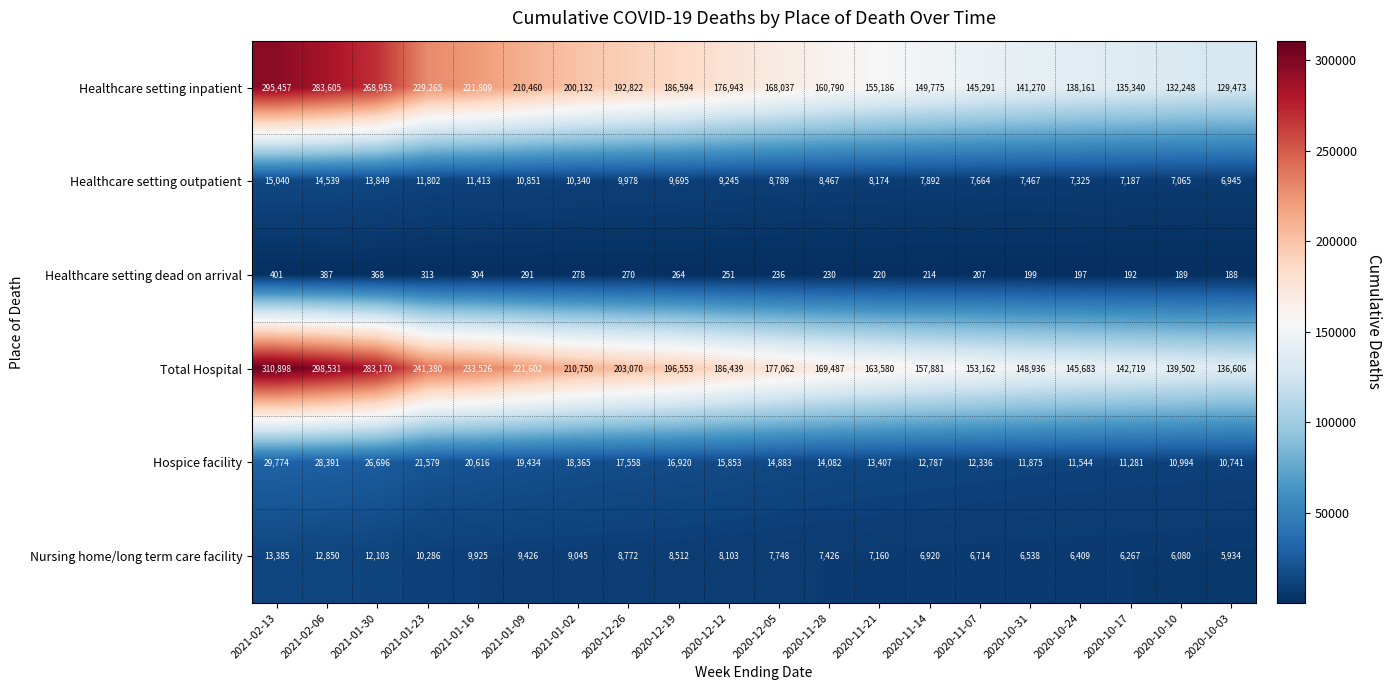

Between 2020-10-24 and 2020-10-10, which series saw the biggest shift?

Total Hospital